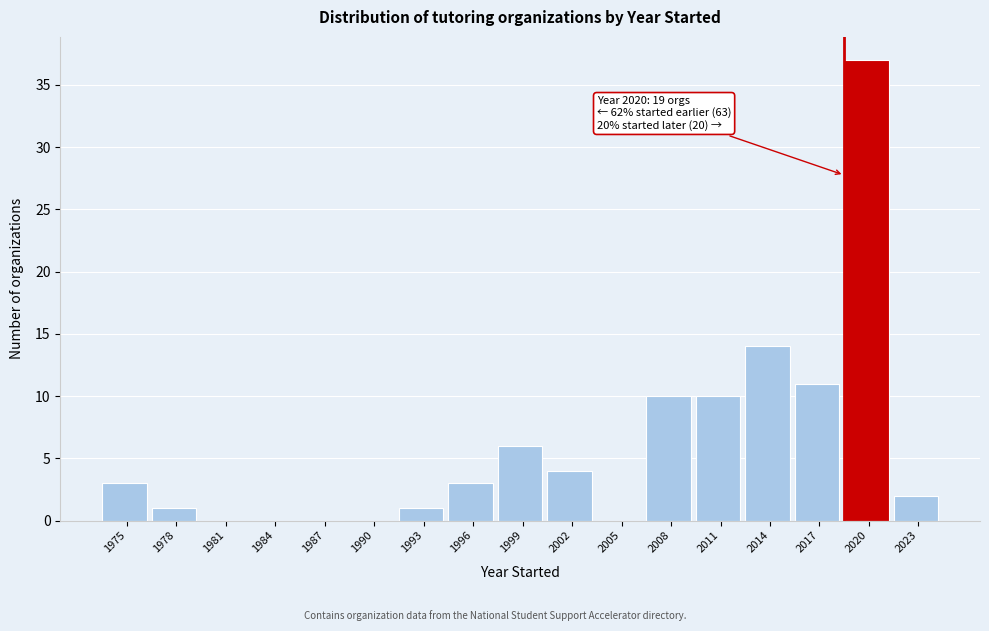

Reading left to right, list all the values displayed in this chart.

1975=3	1978=1	1981=0	1984=0	1987=0	1990=0	1993=1	1996=3	1999=6	2002=4	2005=0	2008=10	2011=10	2014=14	2017=11	2020=37	2023=2